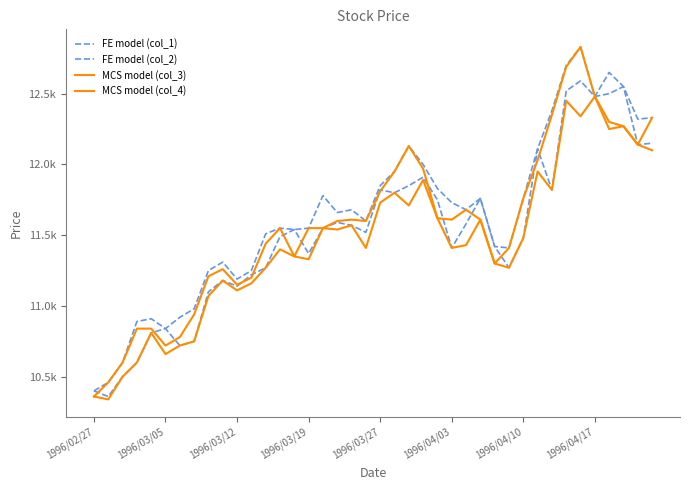

What is the value of the FE model (col_2) point at the 36th from the left?

12480